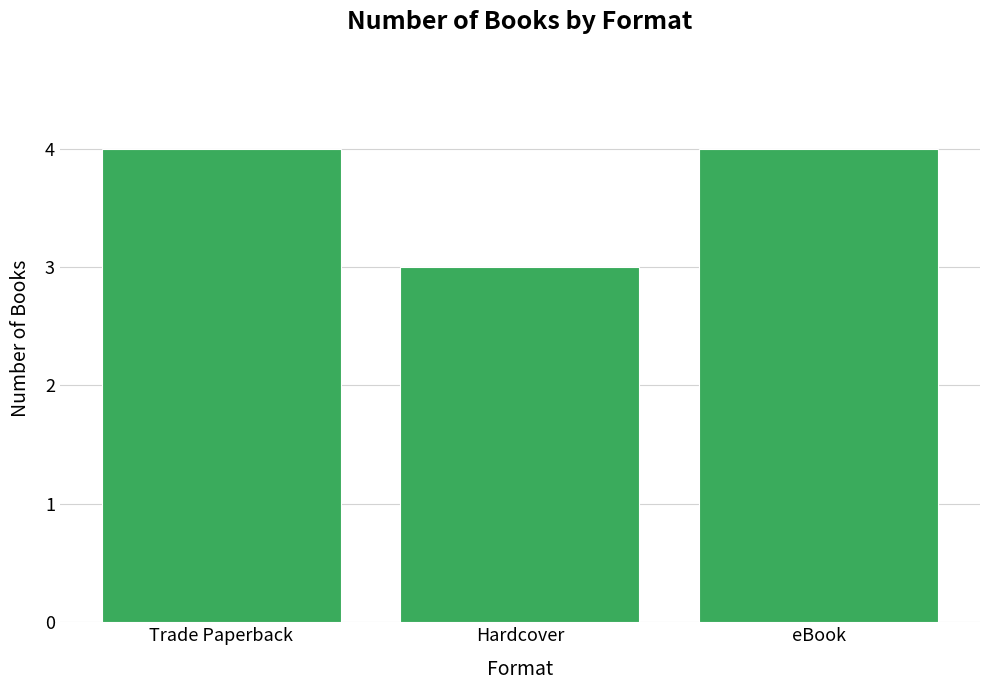

What is the value of the 1st bar from the left?

4